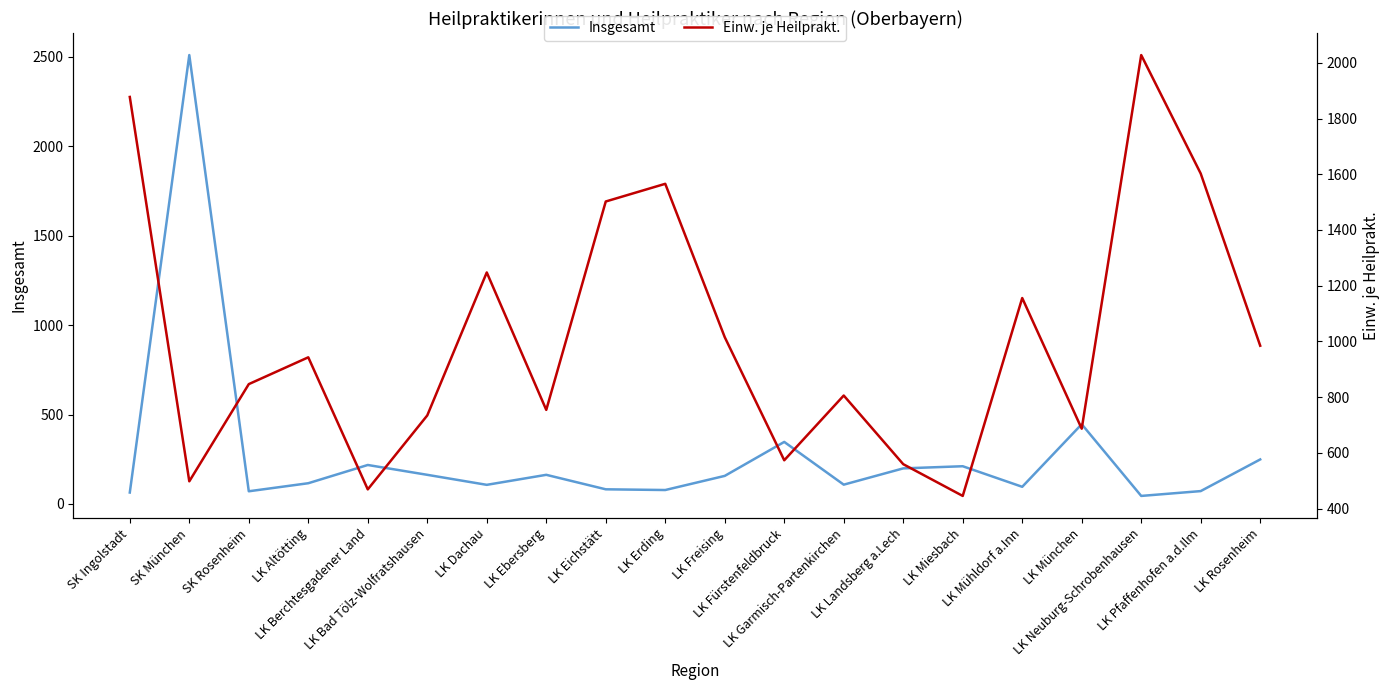

Reading left to right, list all the values displayed in this chart.

Insgesamt: SK Ingolstadt=64.0	SK München=2510.0	SK Rosenheim=71.0	LK Altötting=116.0	LK Berchtesgadener Land=218.0	LK Bad Tölz-Wolfratshausen=163.0	LK Dachau=107.0	LK Ebersberg=163.0	LK Eichstätt=82.0	LK Erding=78.0	LK Freising=157.0	LK Fürstenfeldbruck=347.0	LK Garmisch-Partenkirchen=108.0	LK Landsberg a.Lech=199.0	LK Miesbach=211.0	LK Mühldorf a.Inn=96.0	LK München=446.0	LK Neuburg-Schrobenhausen=45.0	LK Pfaffenhofen a.d.Ilm=72.0	LK Rosenheim=249.0
Einw. je Heilprakt.: SK Ingolstadt=1877.5	SK München=497.7	SK Rosenheim=846.6	LK Altötting=942.8	LK Berchtesgadener Land=468.7	LK Bad Tölz-Wolfratshausen=734.2	LK Dachau=1247.5	LK Ebersberg=754.1	LK Eichstätt=1502.2	LK Erding=1565.7	LK Freising=1015.1	LK Fürstenfeldbruck=573.2	LK Garmisch-Partenkirchen=805.7	LK Landsberg a.Lech=559.2	LK Miesbach=445.2	LK Mühldorf a.Inn=1155.6	LK München=686.5	LK Neuburg-Schrobenhausen=2027.9	LK Pfaffenhofen a.d.Ilm=1602.5	LK Rosenheim=984.5